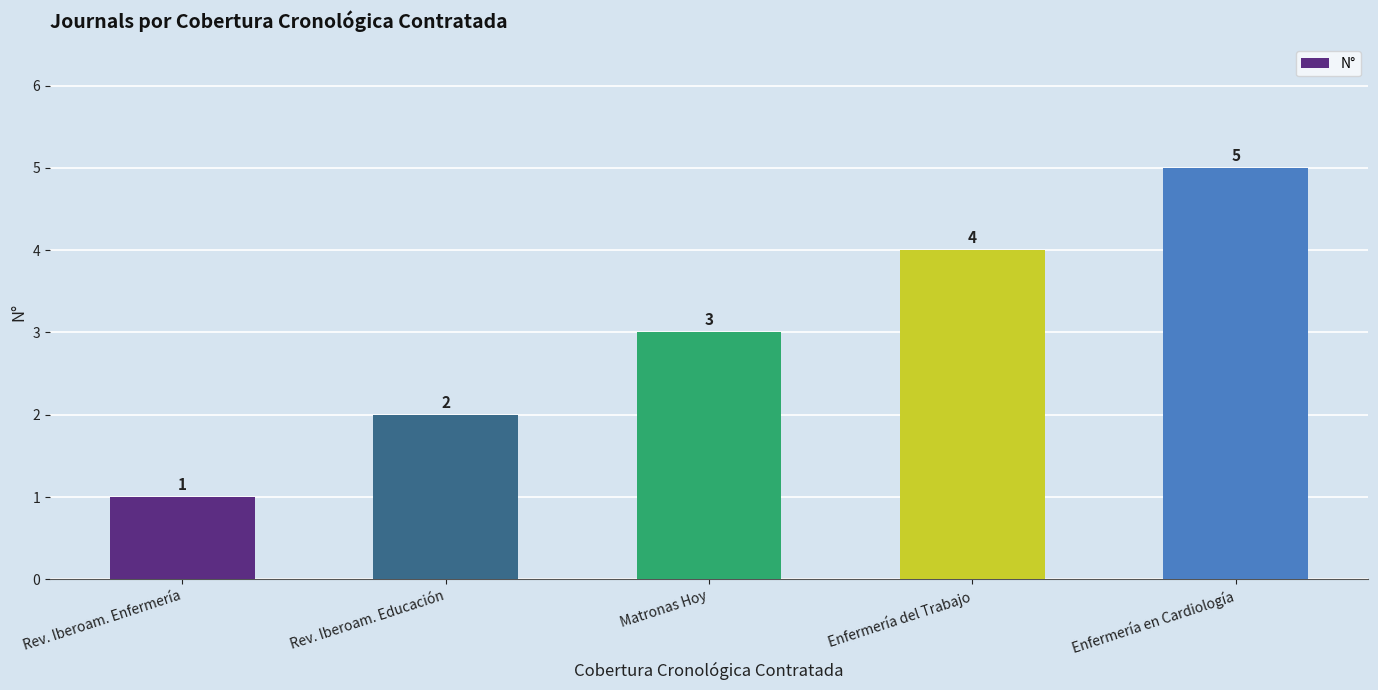

What position from the left is Enfermería del Trabajo?

4